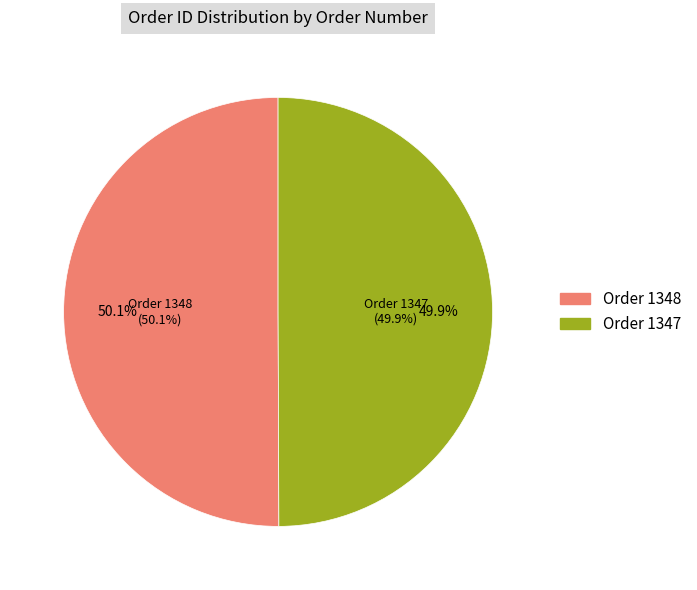

What is the change in value from Order 1348 to Order 1347?

-12216598528